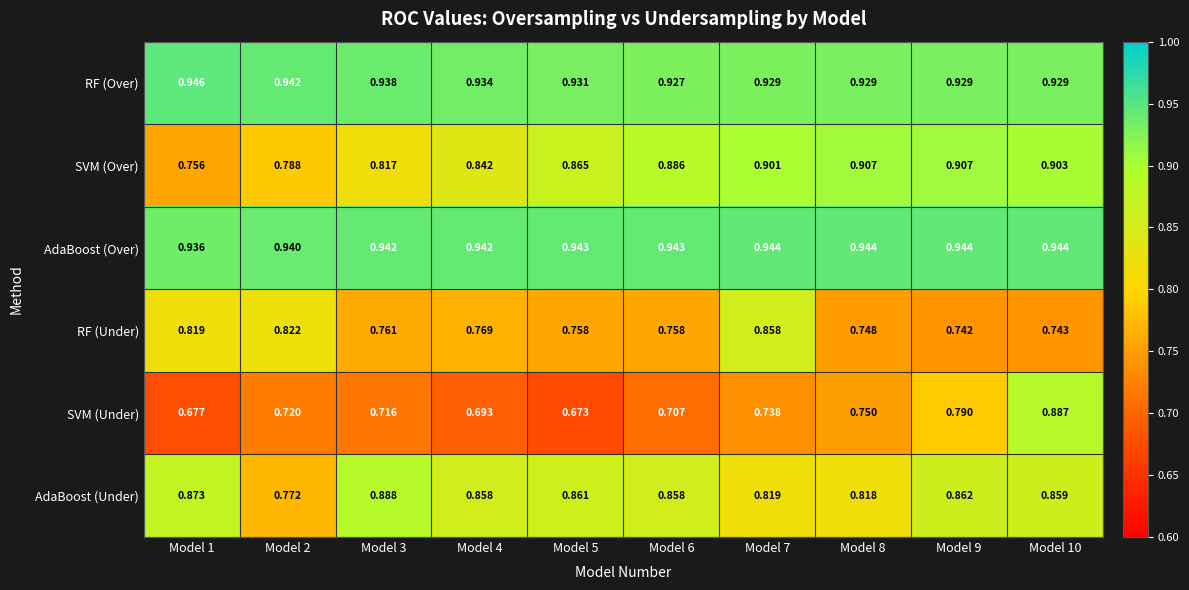

Which series changed the most between Model 2 and Model 7?

SVM (Over)